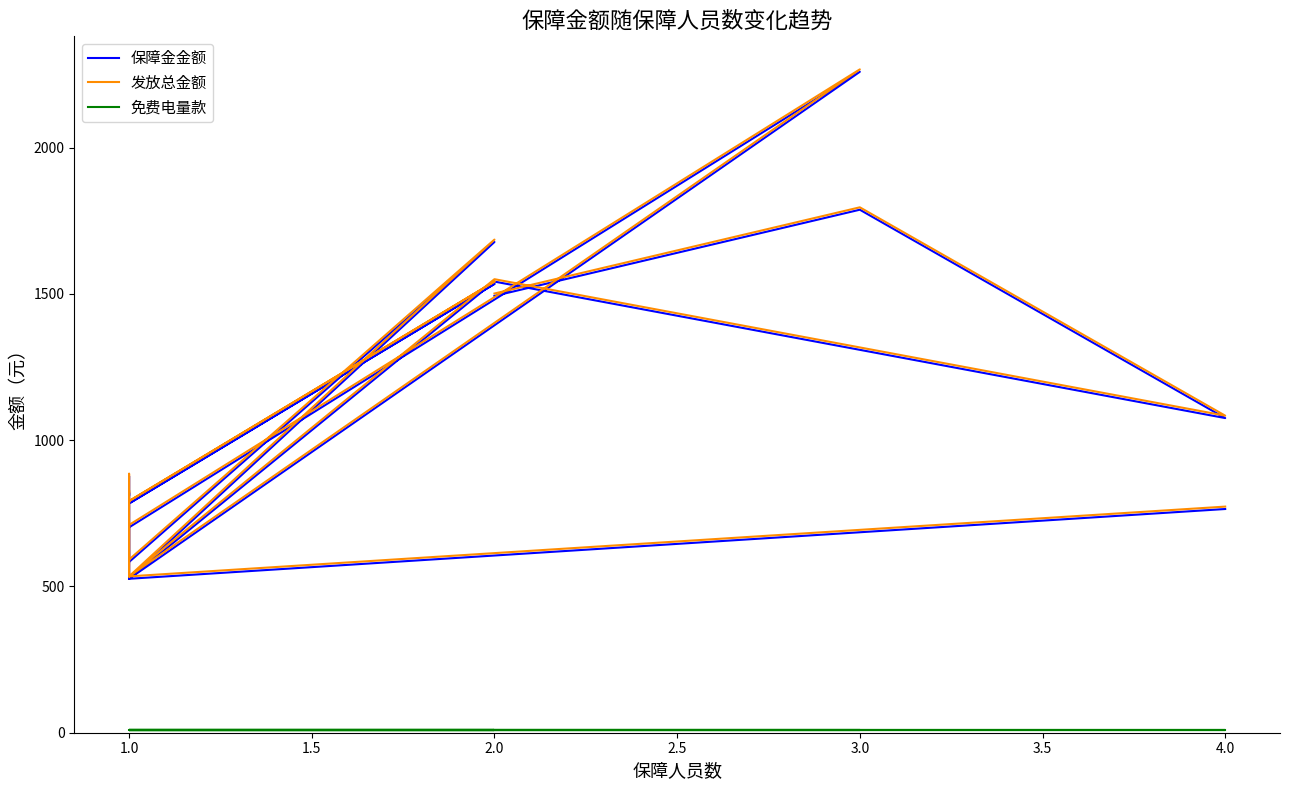

What position from the right is 1.0?

19